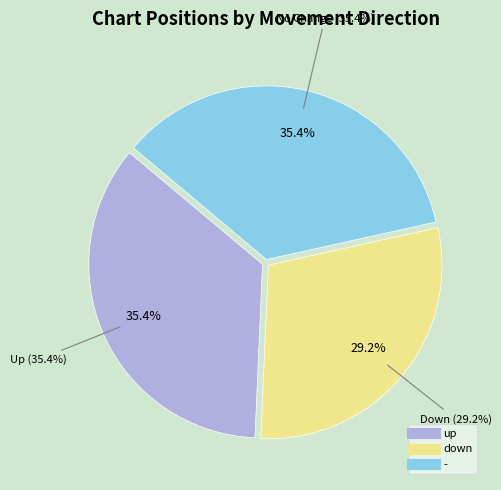

Is there a majority slice in this chart?

No